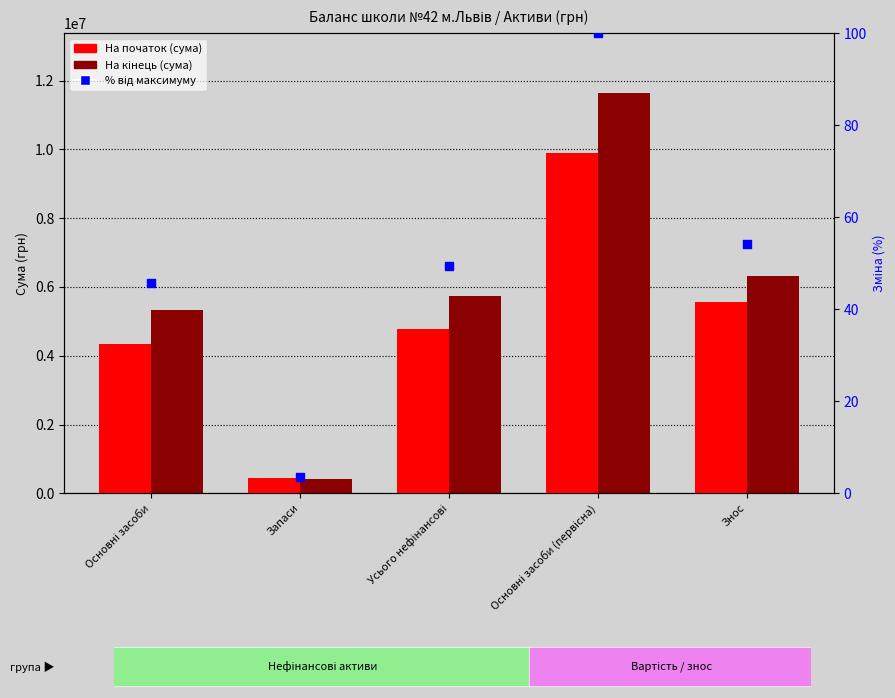

What is the total value across all series at Основні засоби?

9664642.7